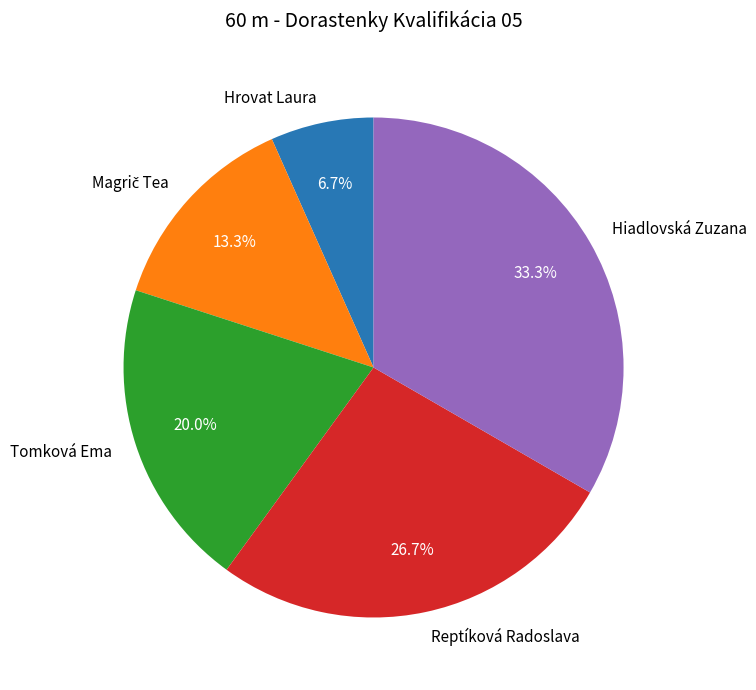

To the nearest percent, what is the difference between the largest and smallest slice percentages?

27%